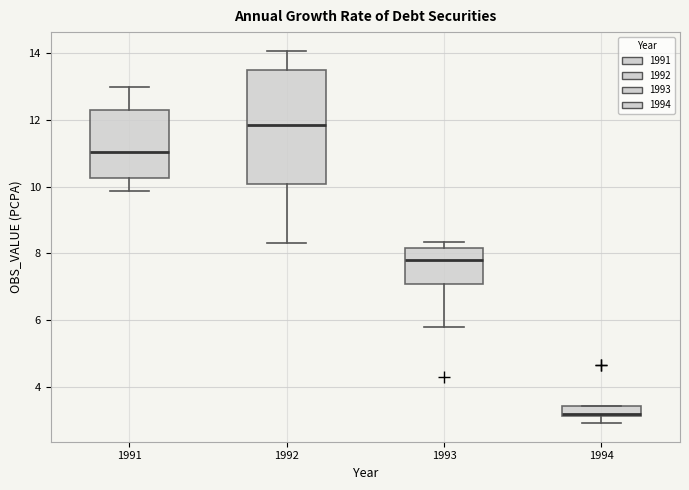

Which box is the tallest, from its lower edge to its upper edge?

1992